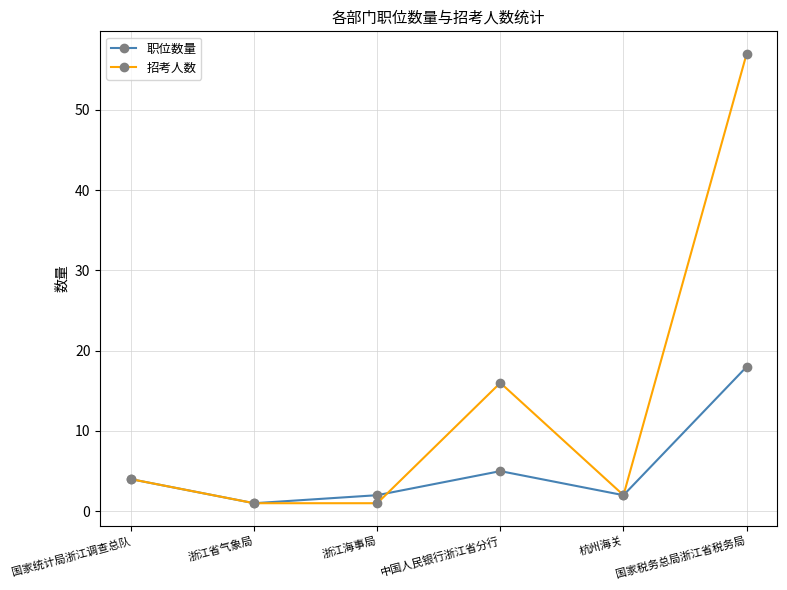

List the series in order of their overall mean, highest first.

招考人数, 职位数量